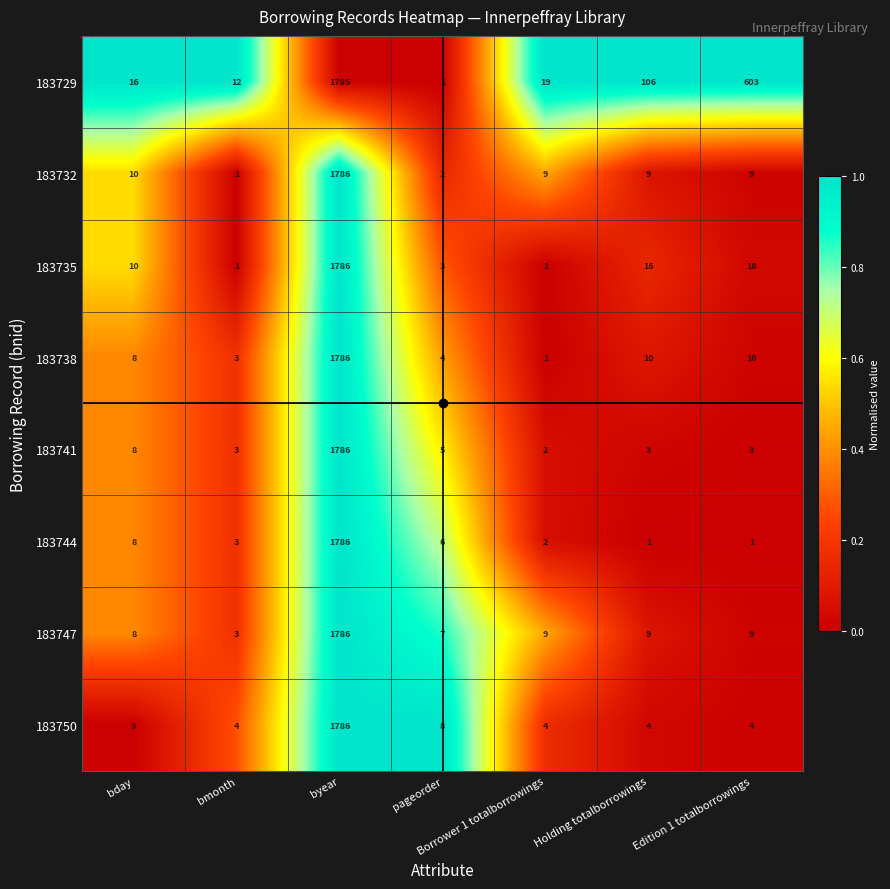

What is the difference between the highest and lowest values at pageorder?

7